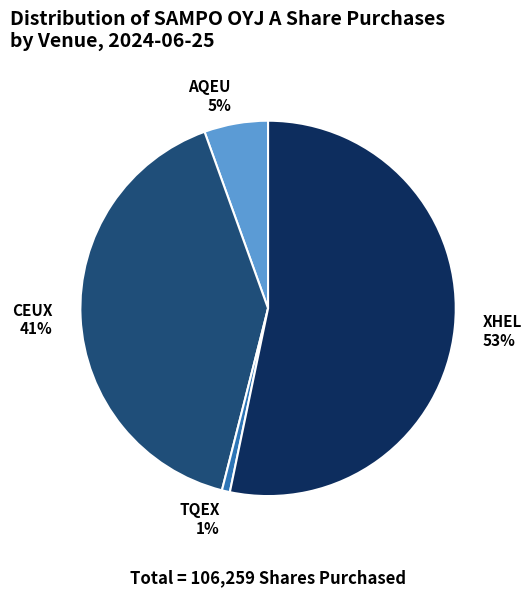

Rank the categories by value from highest to lowest.

XHEL, CEUX, AQEU, TQEX